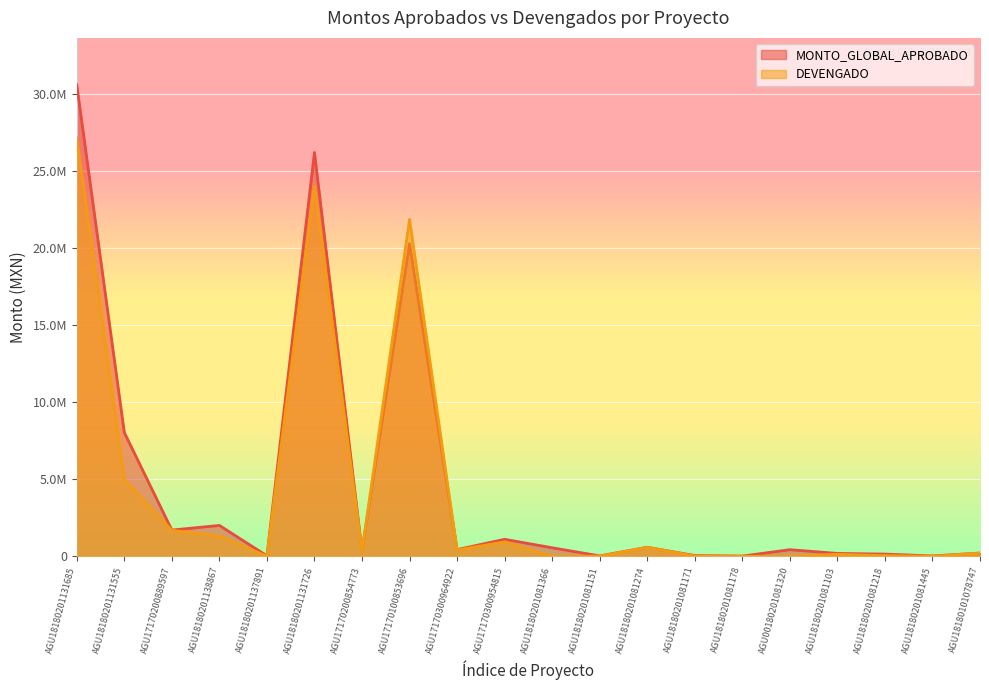

What position from the left is AGU17170200854773?

7